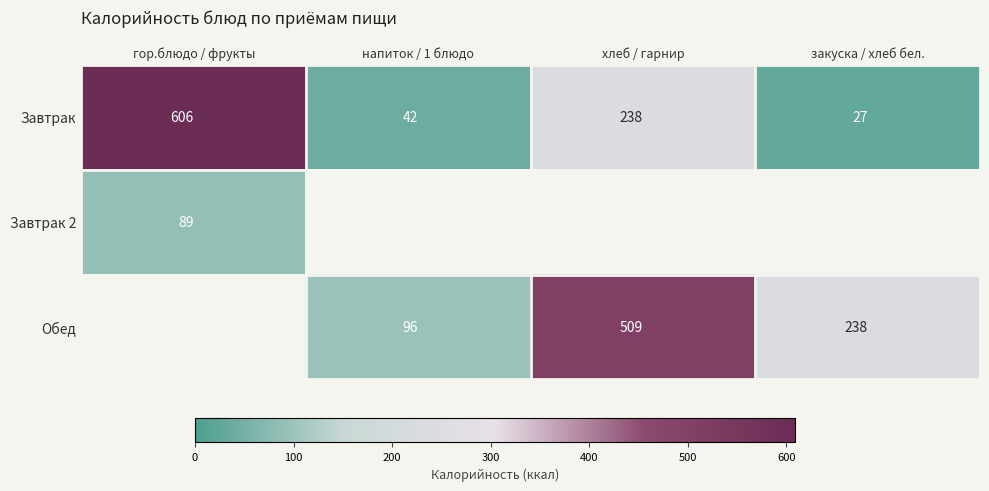

At which label does Завтрак first exceed 238?

гор.блюдо / фрукты